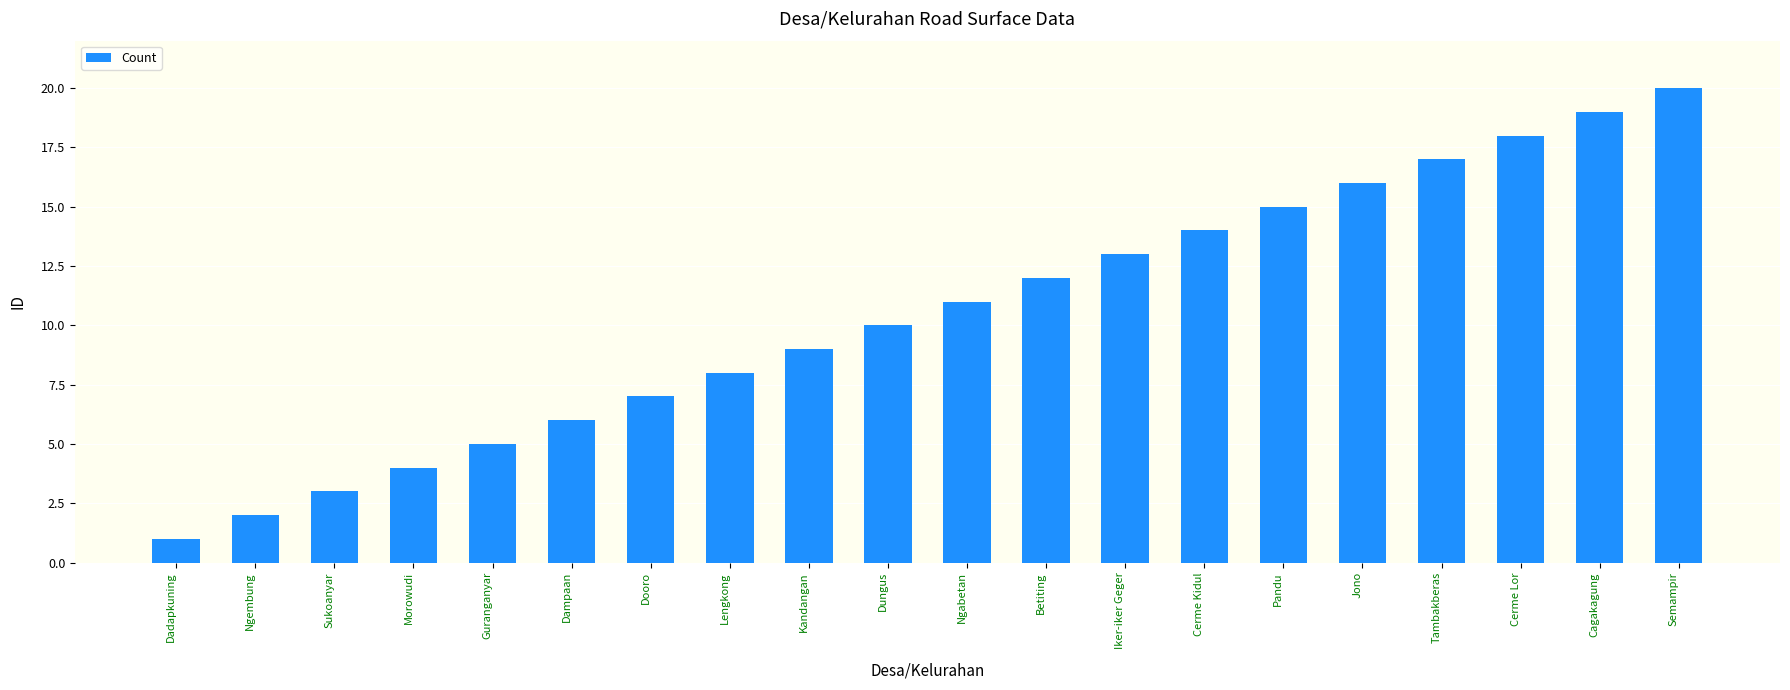

Which label corresponds to the largest value in the chart?

Semampir